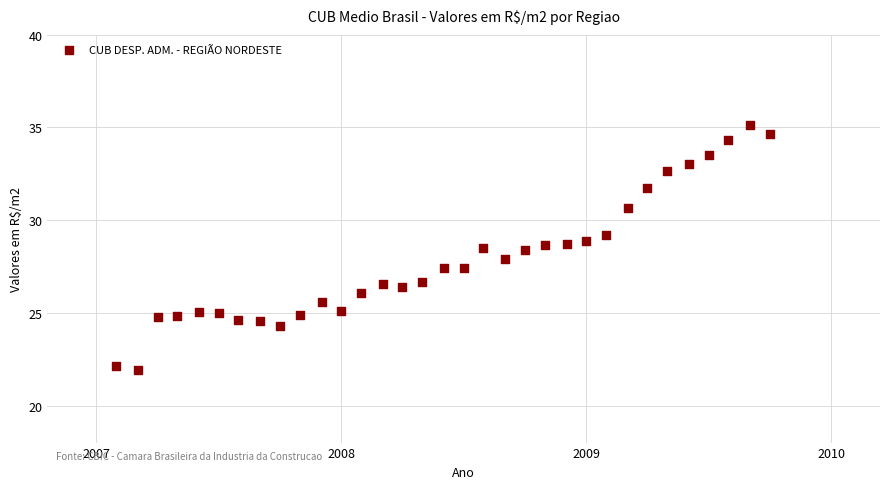

What is the range of Y values (max minus min)?

13.2